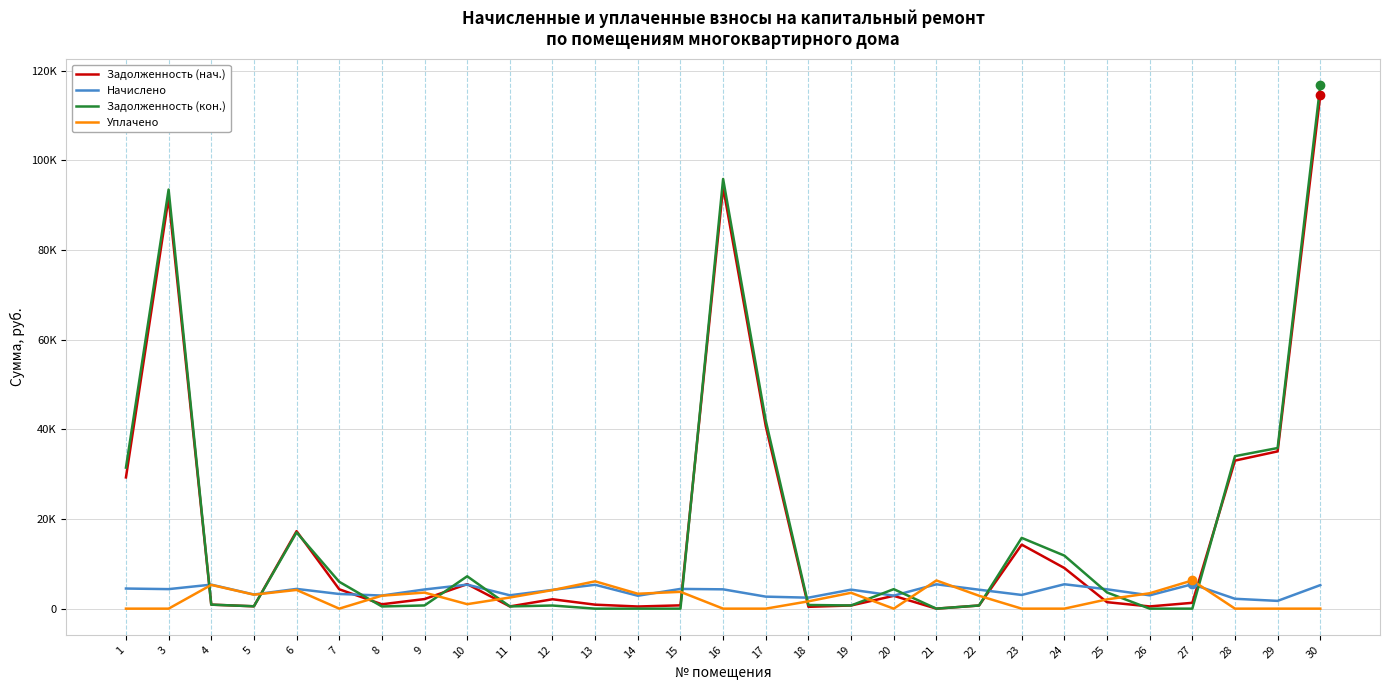

What is the maximum value for Уплачено?

6296.9